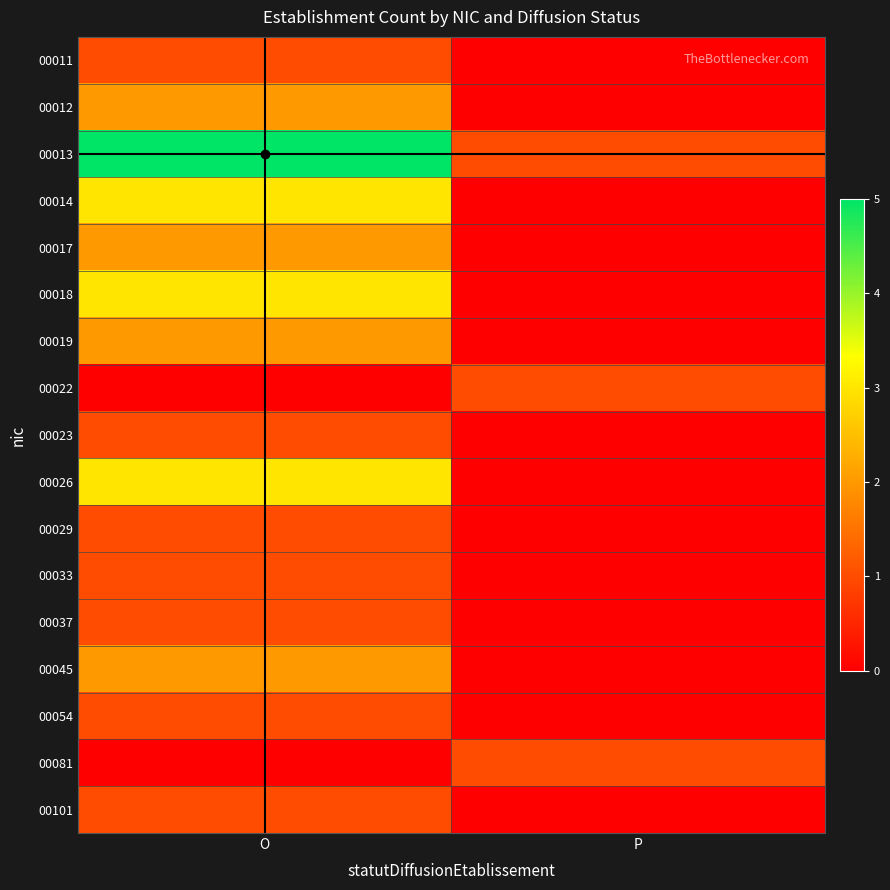

Count the number of categories in the chart.

2